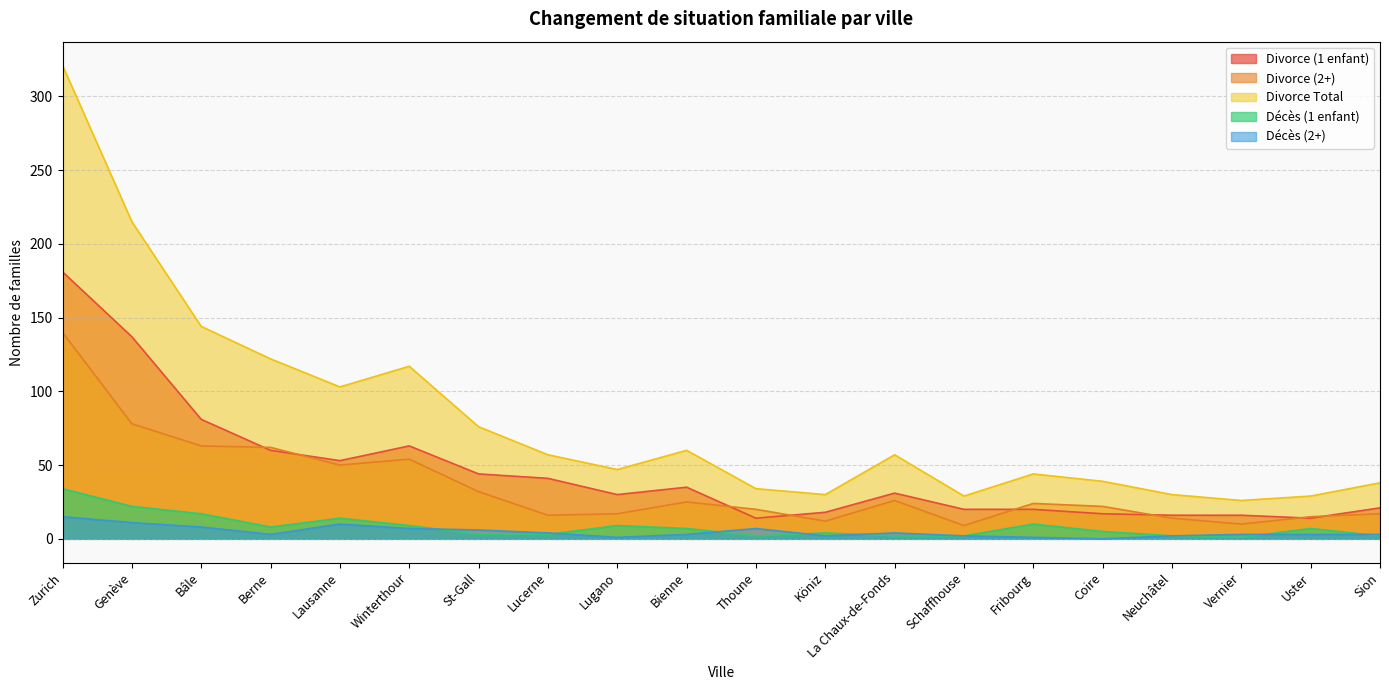

True or false: Décès (2+) and Divorce (2+) cross at least once.

False